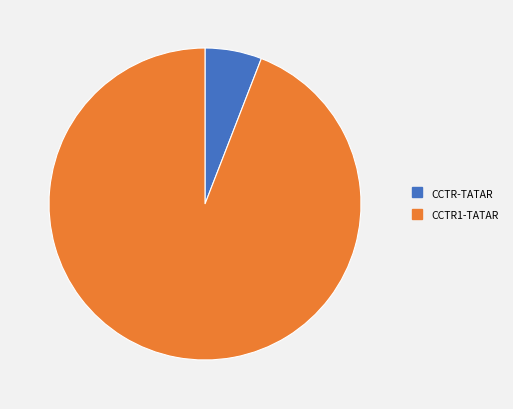

Is there a majority slice in this chart?

Yes